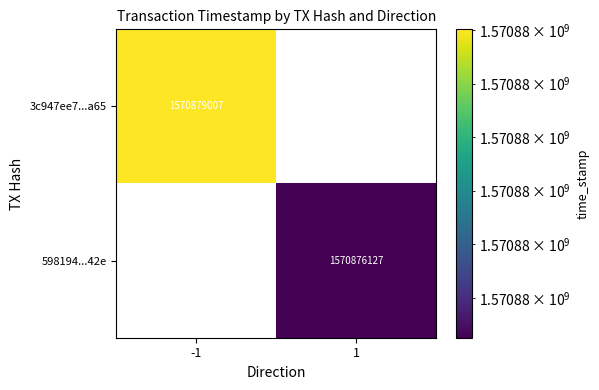

Between 1 and -1, which is larger?

-1